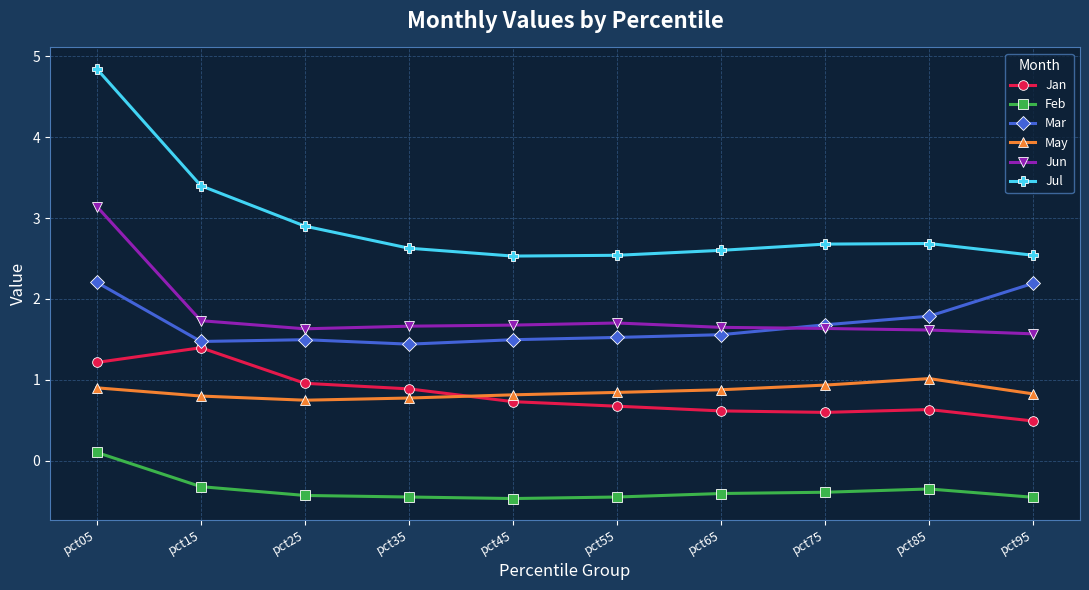

True or false: Mar has a value of 1.5 at pct45.

True